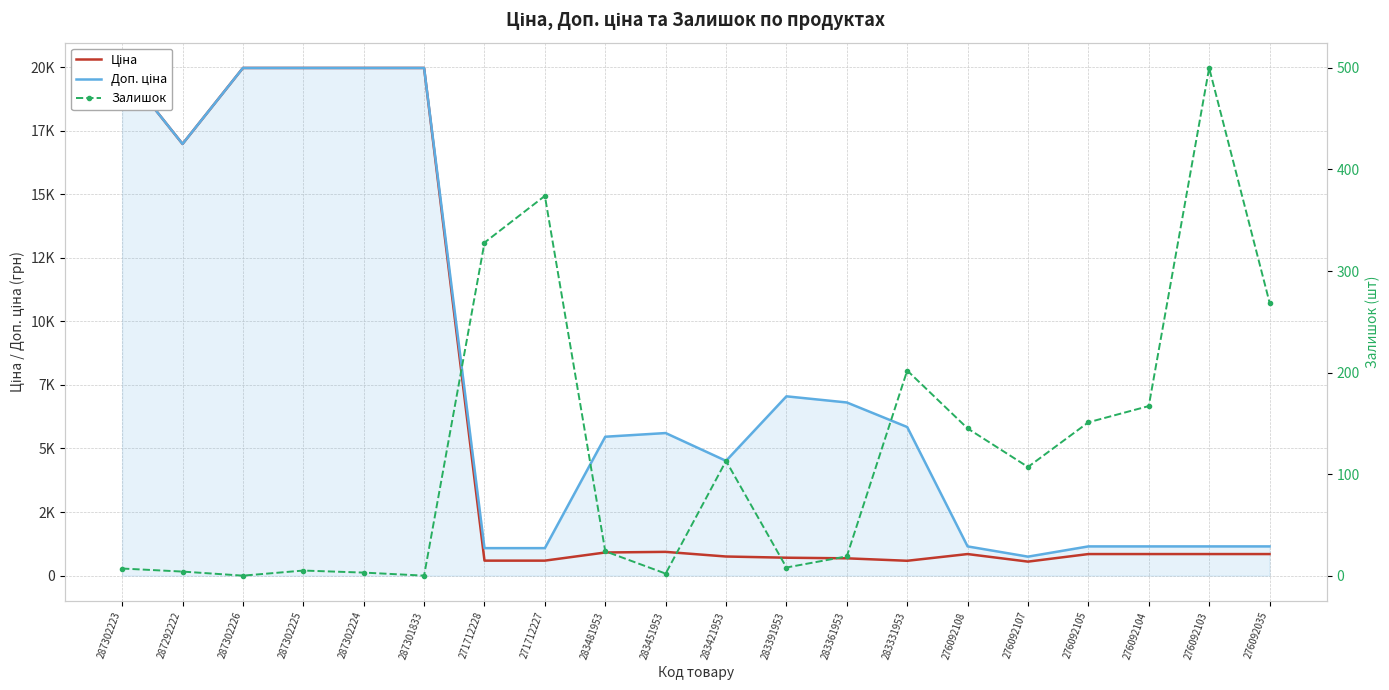

At which label is Залишок closest to 250?

276092035